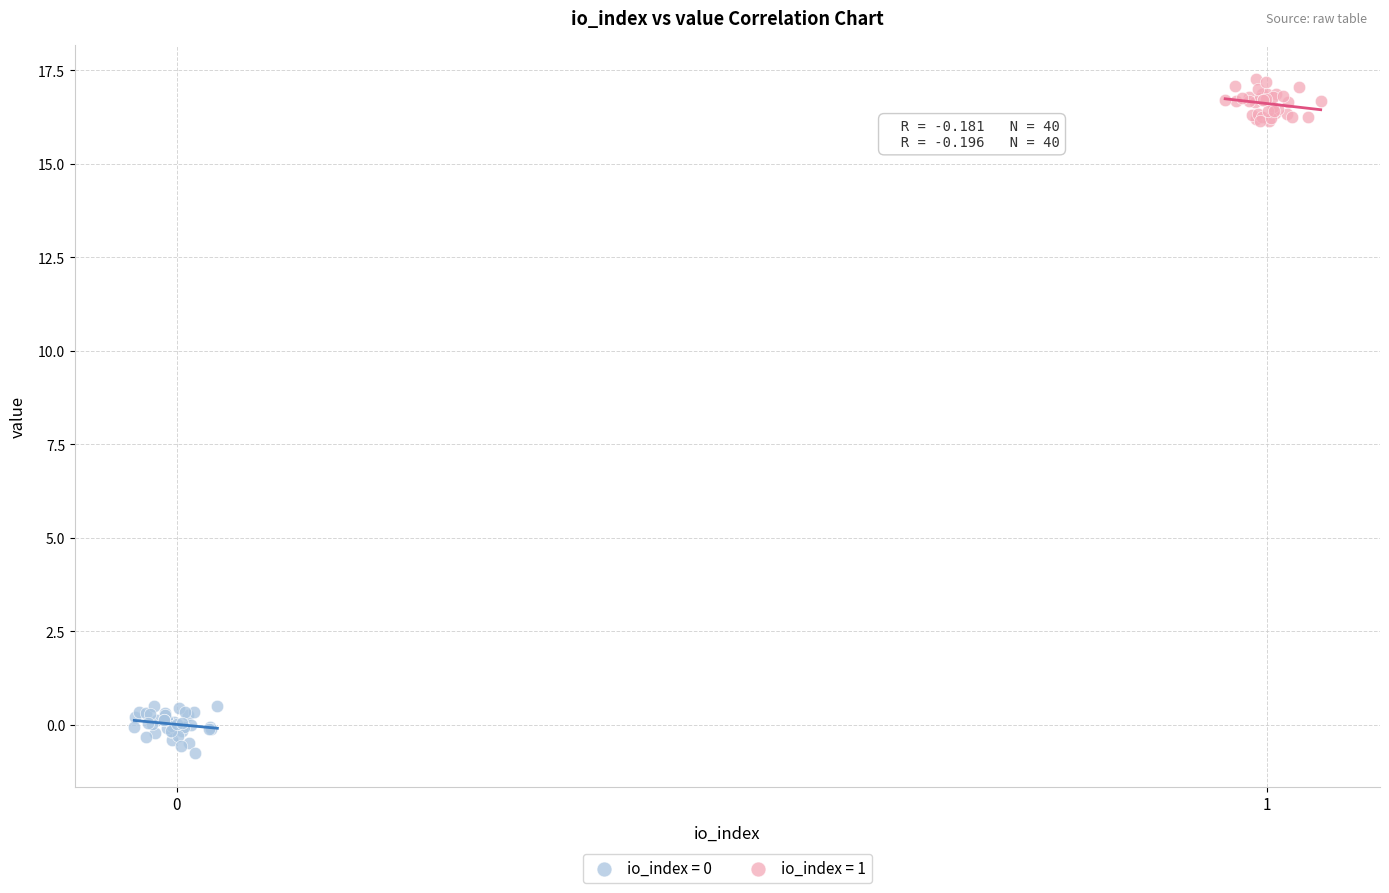

Which series reaches the maximum Y coordinate?

io_index = 1